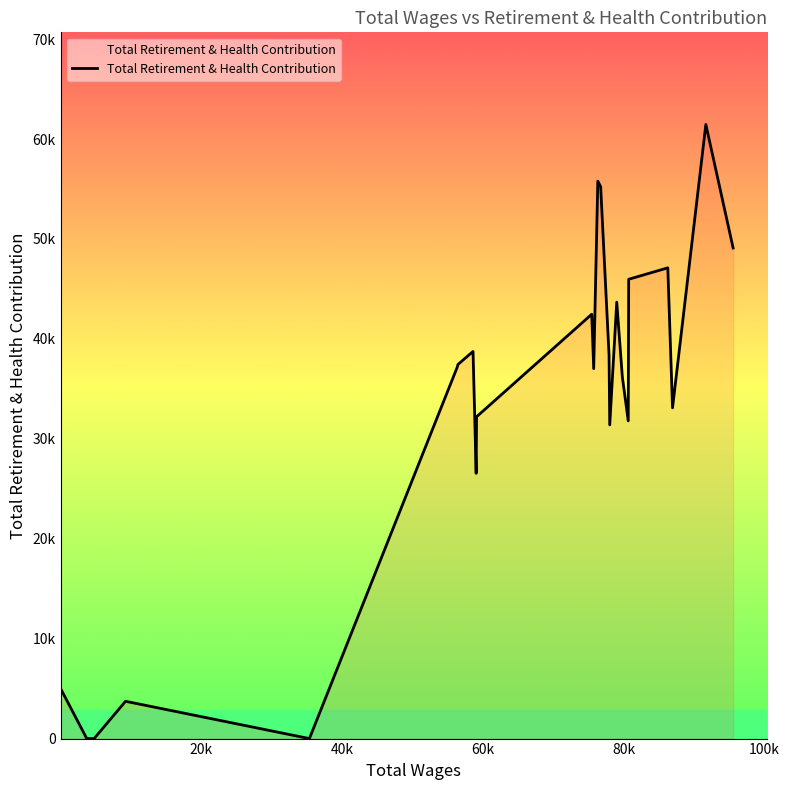

Does the chart display data point markers on the line(s)?

No